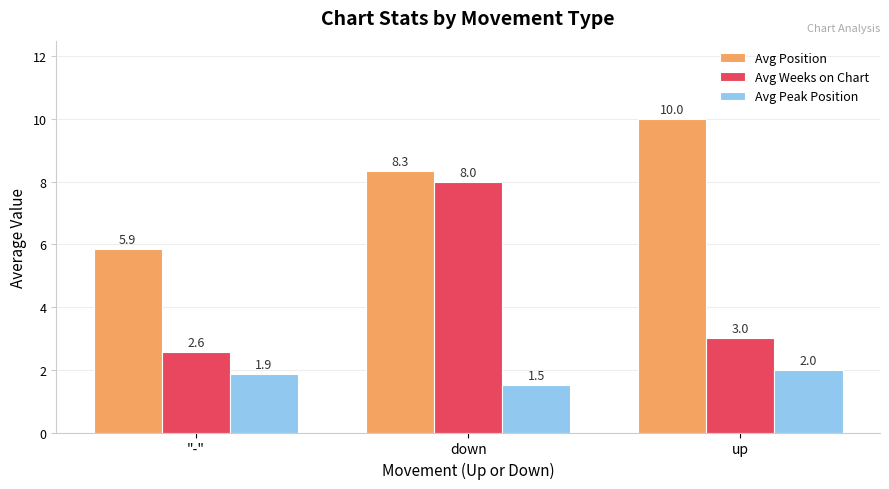

What are all the series names shown in the legend?

Avg Position, Avg Weeks on Chart, Avg Peak Position